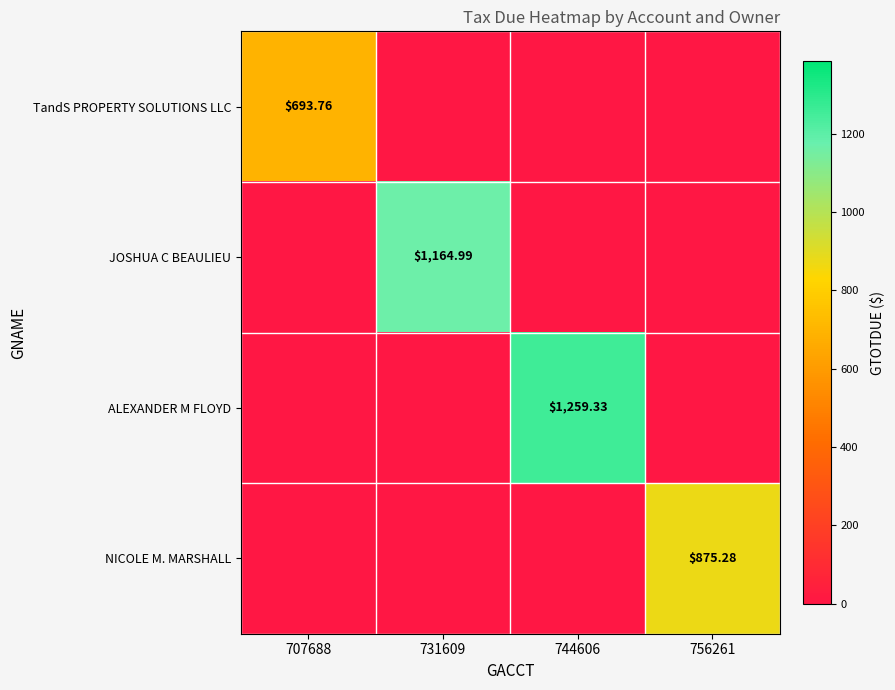

At which label does JOSHUA C BEAULIEU reach its minimum?

707688